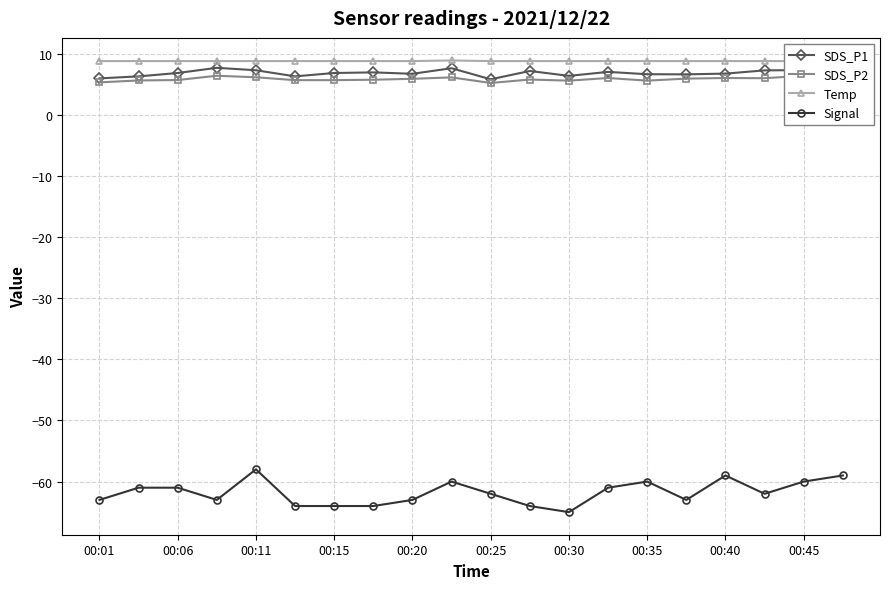

The value of SDS_P1 at 00:11 is 4.5. True or false?

False